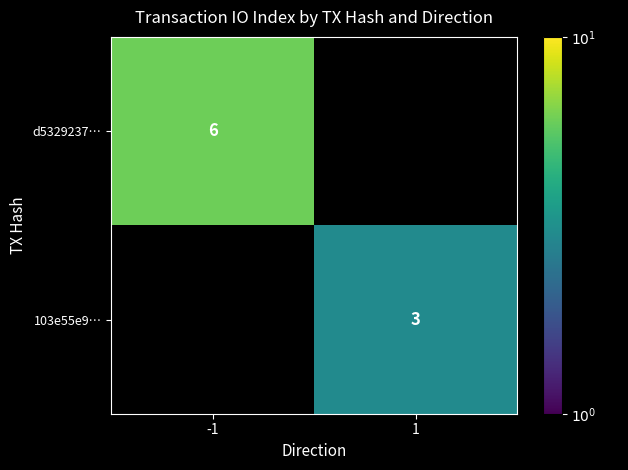

True or false: 103e55e9… has a value of 3 at 1.

True